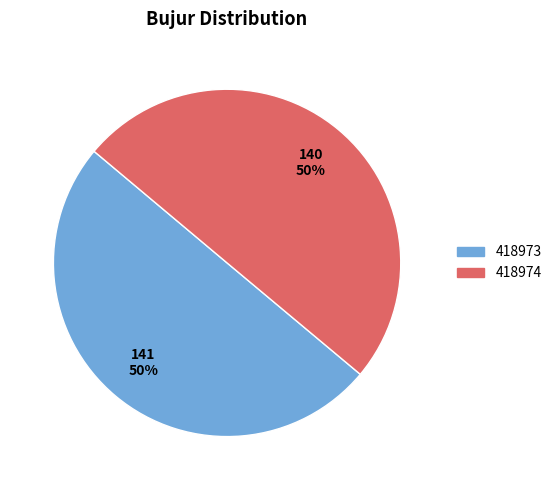

Approximately how many times larger is the value at 418974 compared to 418973?

1.0